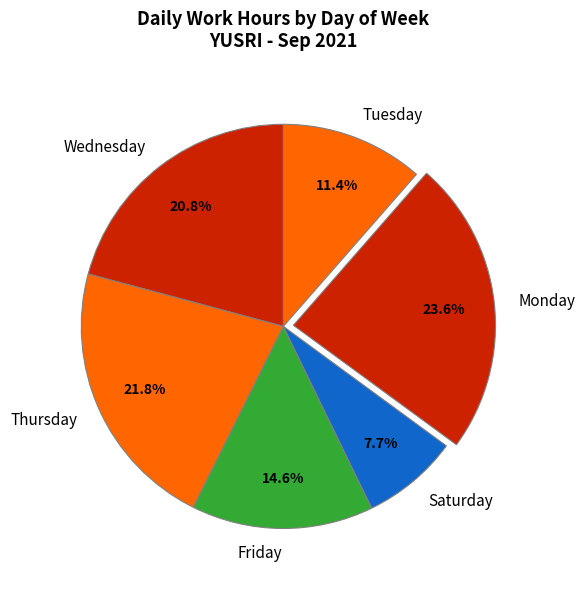

Which slice is the largest?

Monday